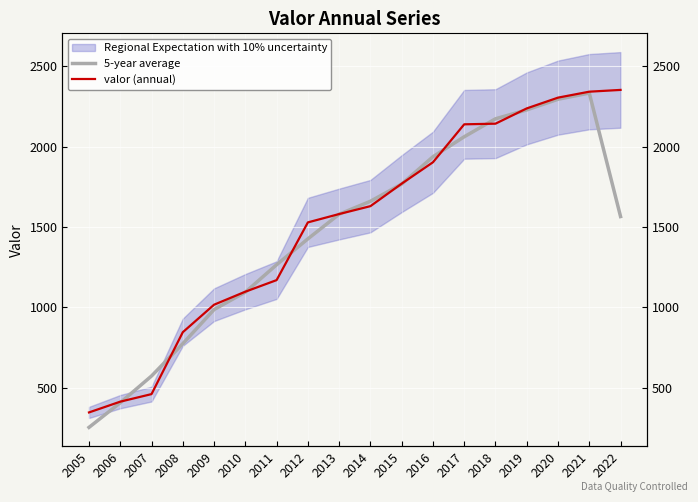

List the series in order of their overall mean, lowest first.

5-year average, valor (annual)